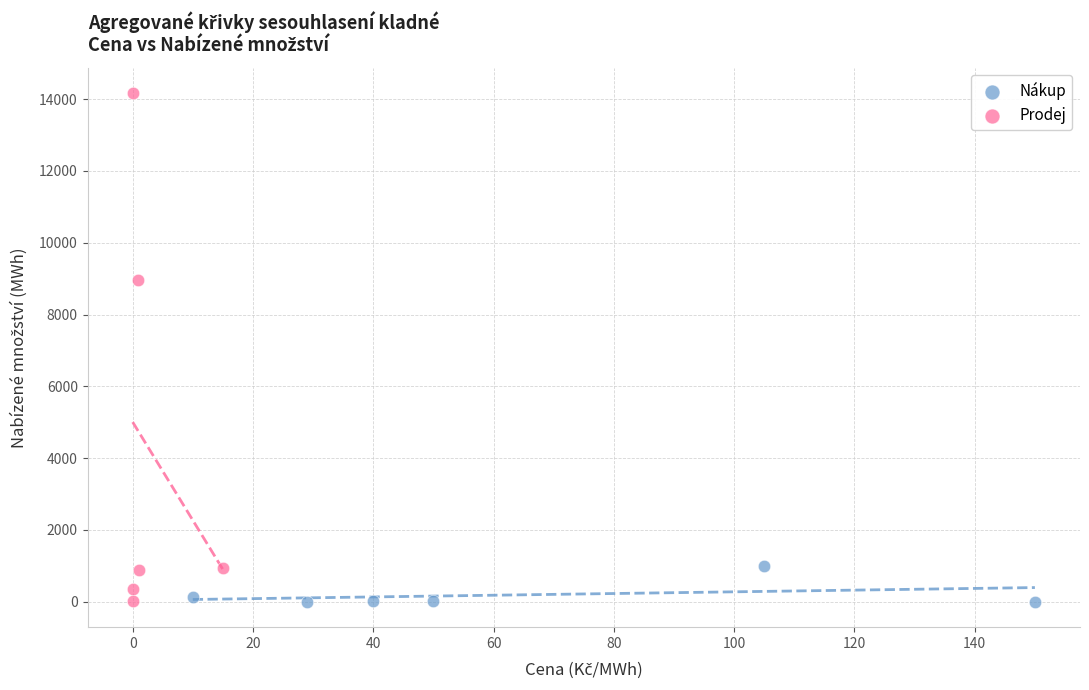

Which series contains the highest Y value?

Prodej